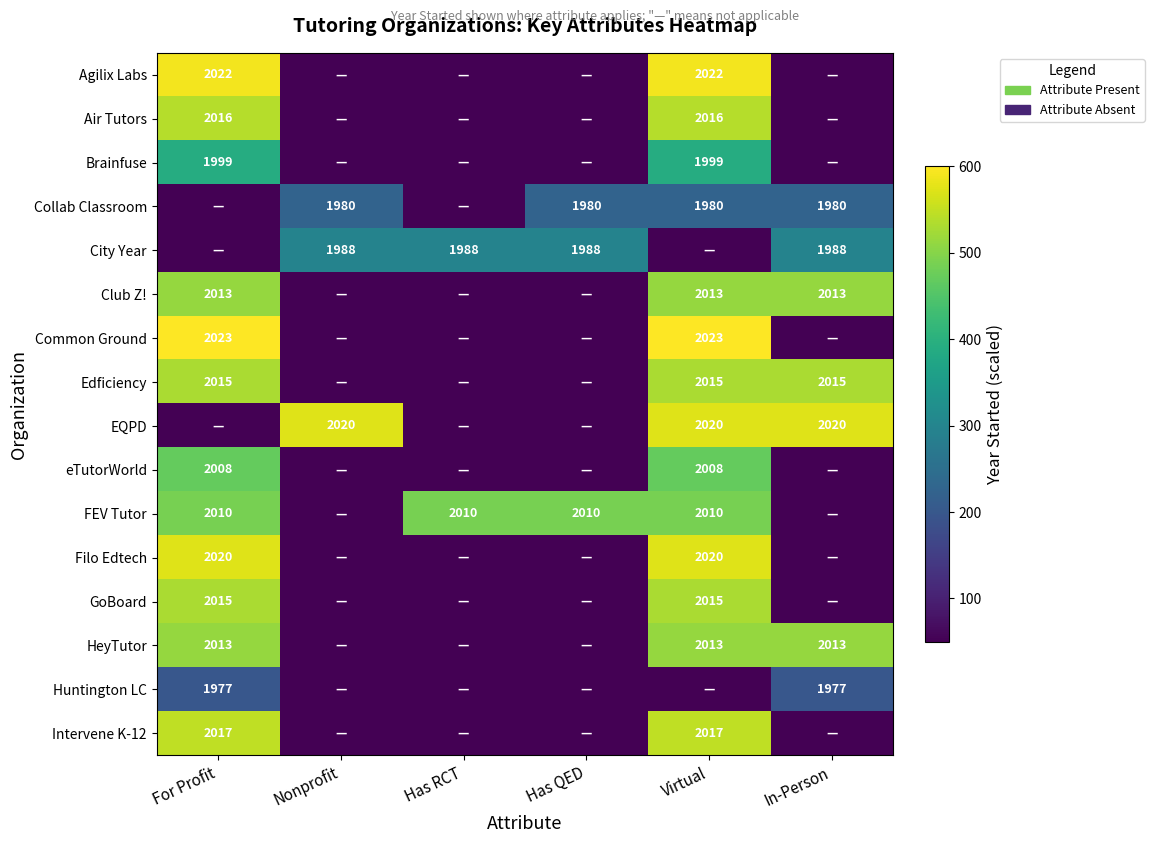

At which category does the chart reach its minimum across all series?

Nonprofit